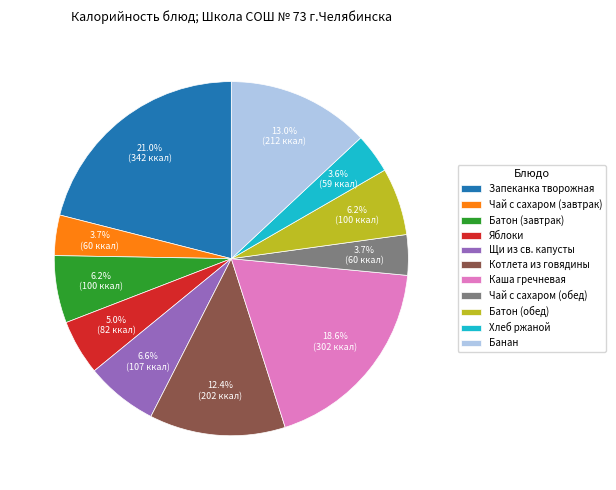

To the nearest percent, what is the difference between the Котлета из говядины and Запеканка творожная slice percentages?

9%